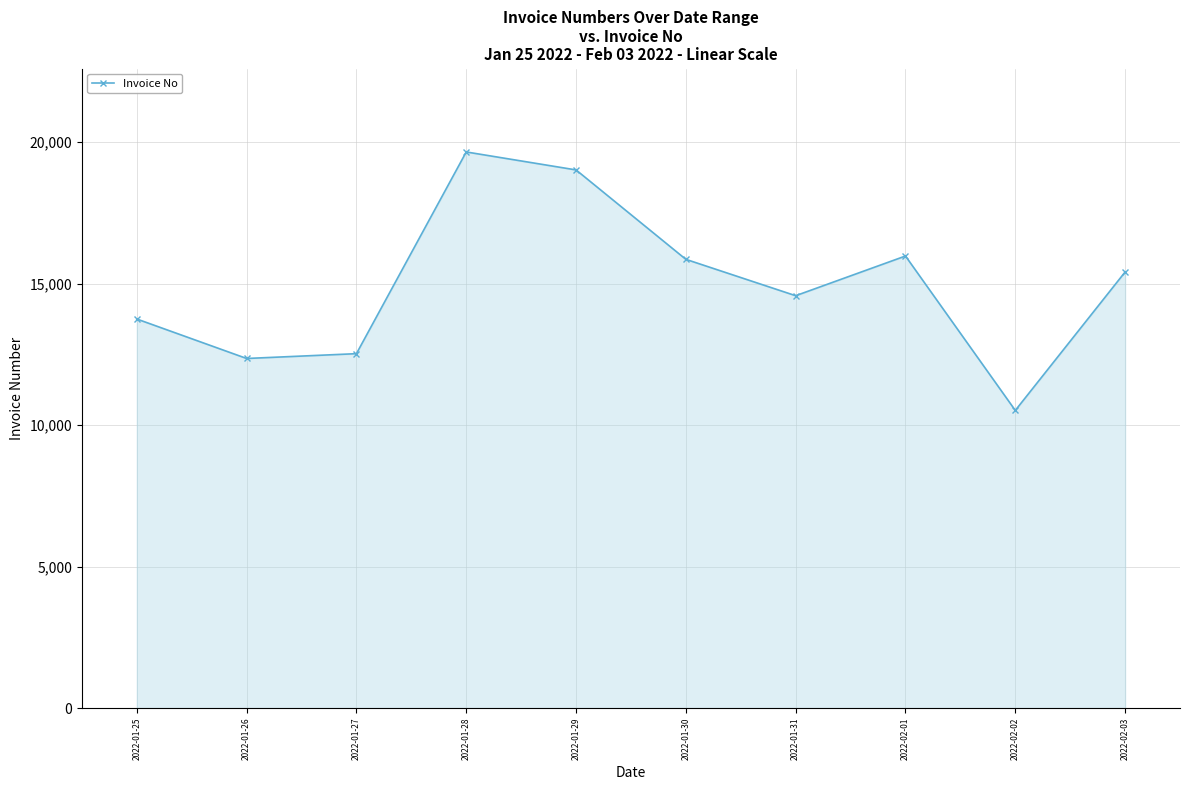

How many lines are shown in the chart?

1